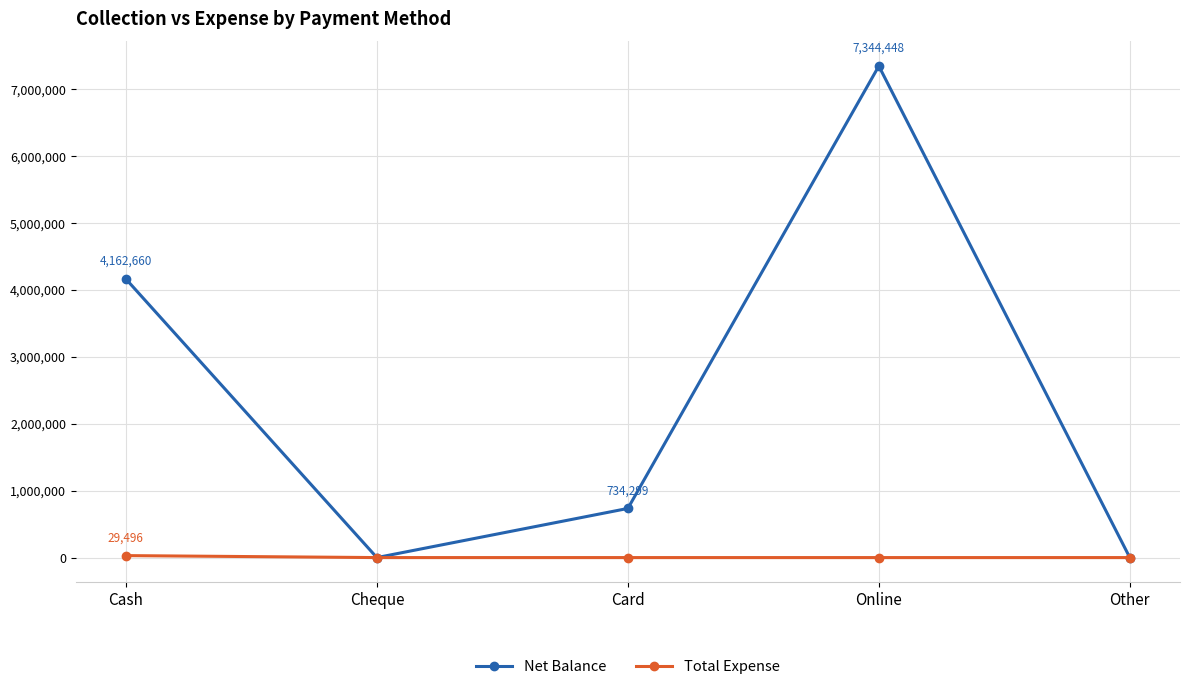

What is the highest value of the Net Balance series?

7344448